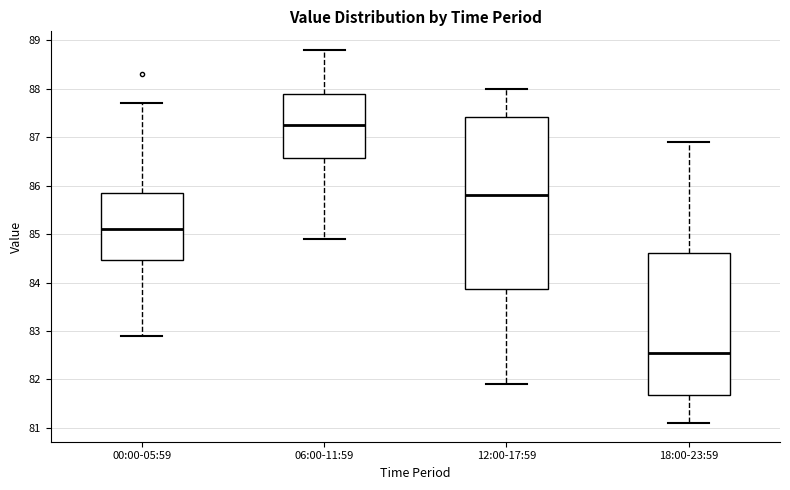

Which box has the lowest median line?

18:00-23:59